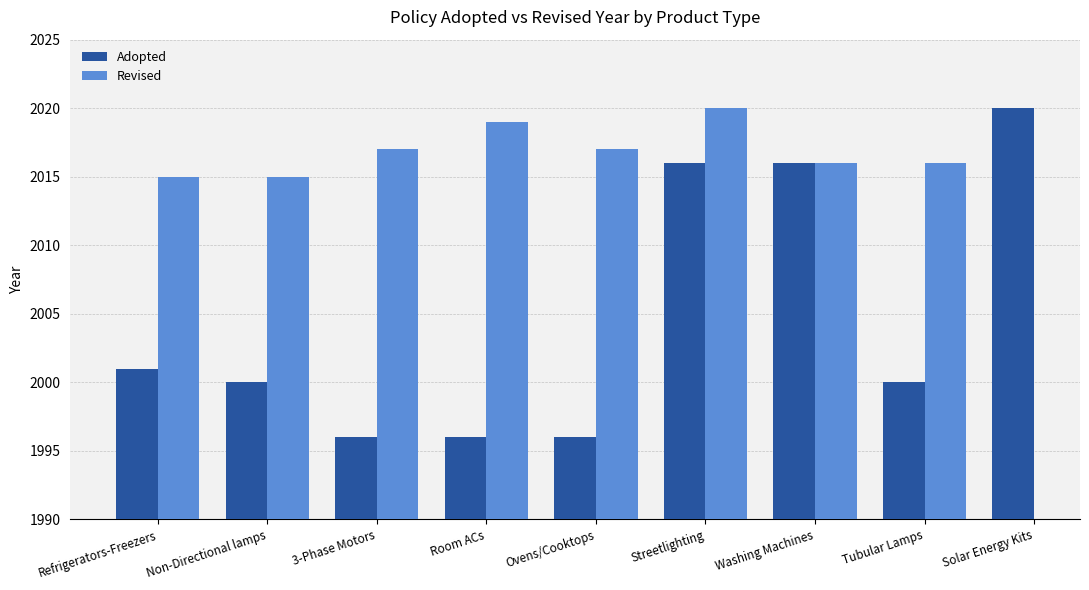

How many bars are there in each group?

2